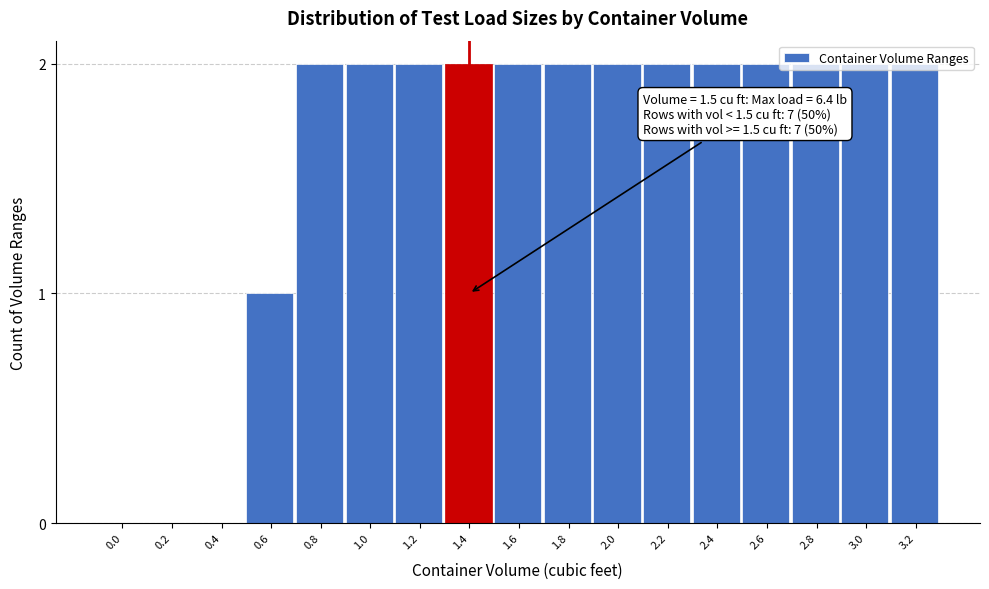

Is it true that the value at 1.4 is 2?

True